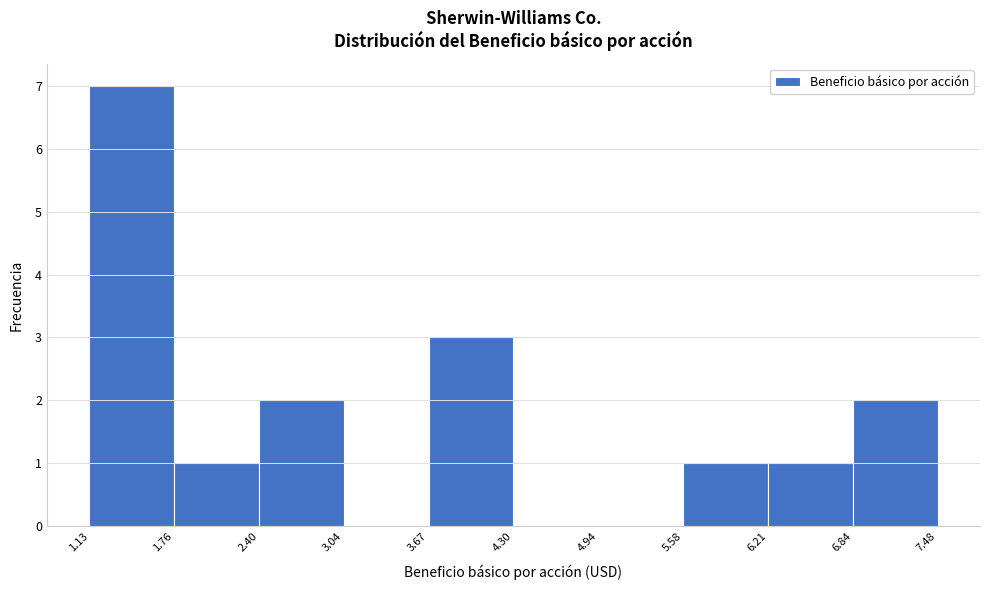

What is the height of the bar covering 5.58 to 6.21 on the x-axis? The values are not printed on the chart, so give them approximately, as read against the axis.

1